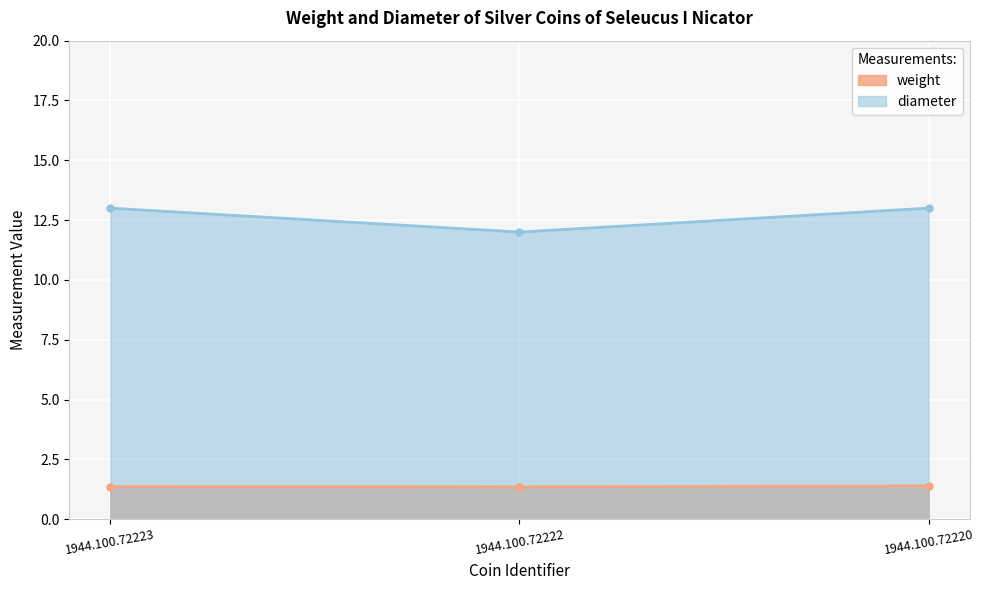

Is the value of weight at 1944.100.72222 greater than the value of diameter at 1944.100.72220?

No